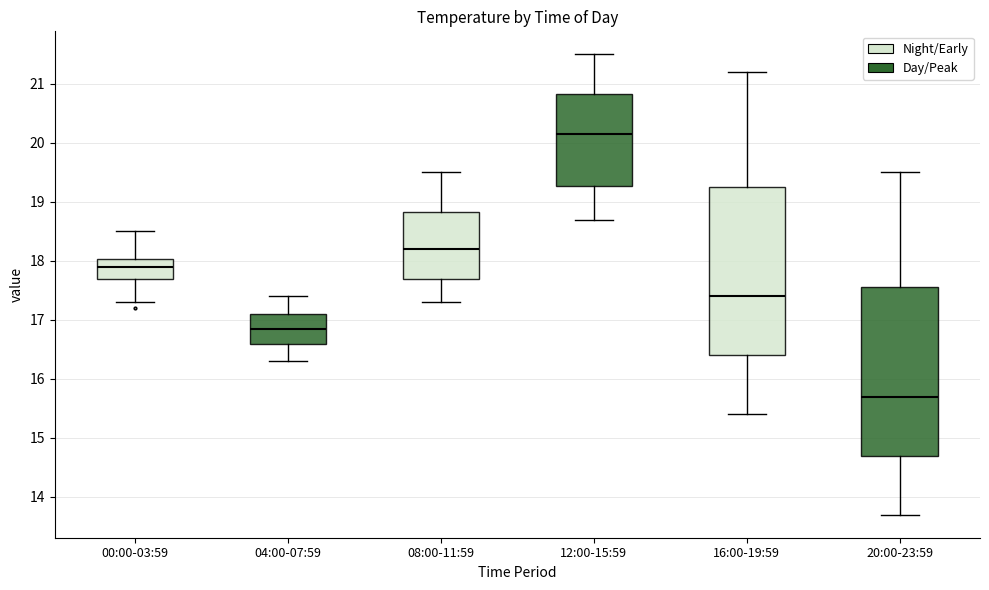

Where is the lower edge of the box for 08:00-11:59 on the y-axis? The values are not printed on the chart, so give them approximately, as read against the axis.

17.7